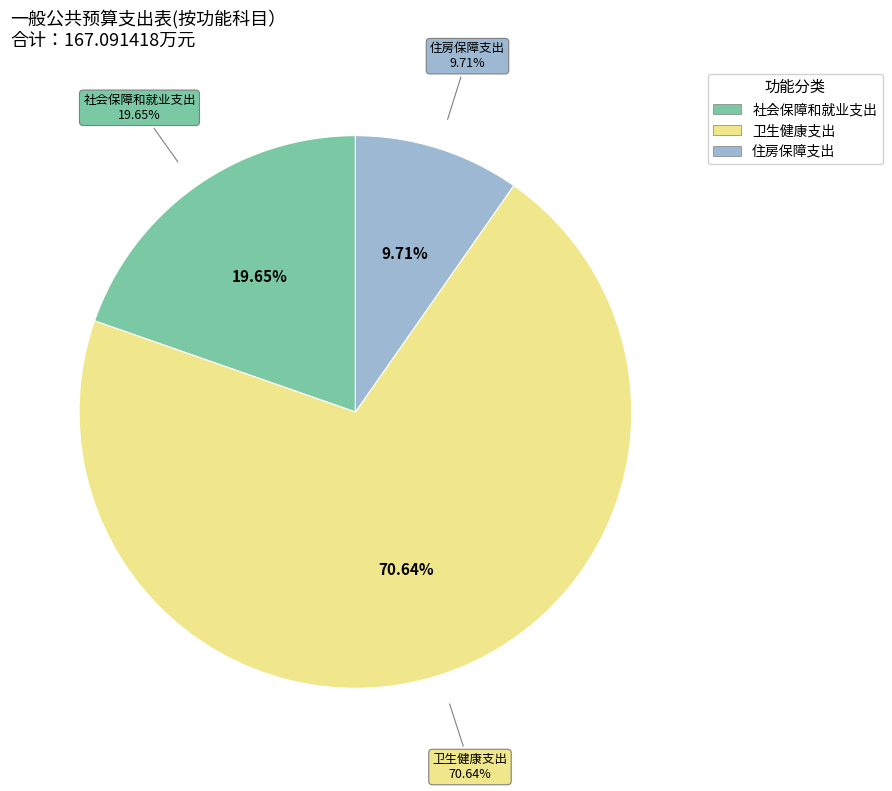

To the nearest percent, what percentage of the pie is 卫生健康支出?

71%